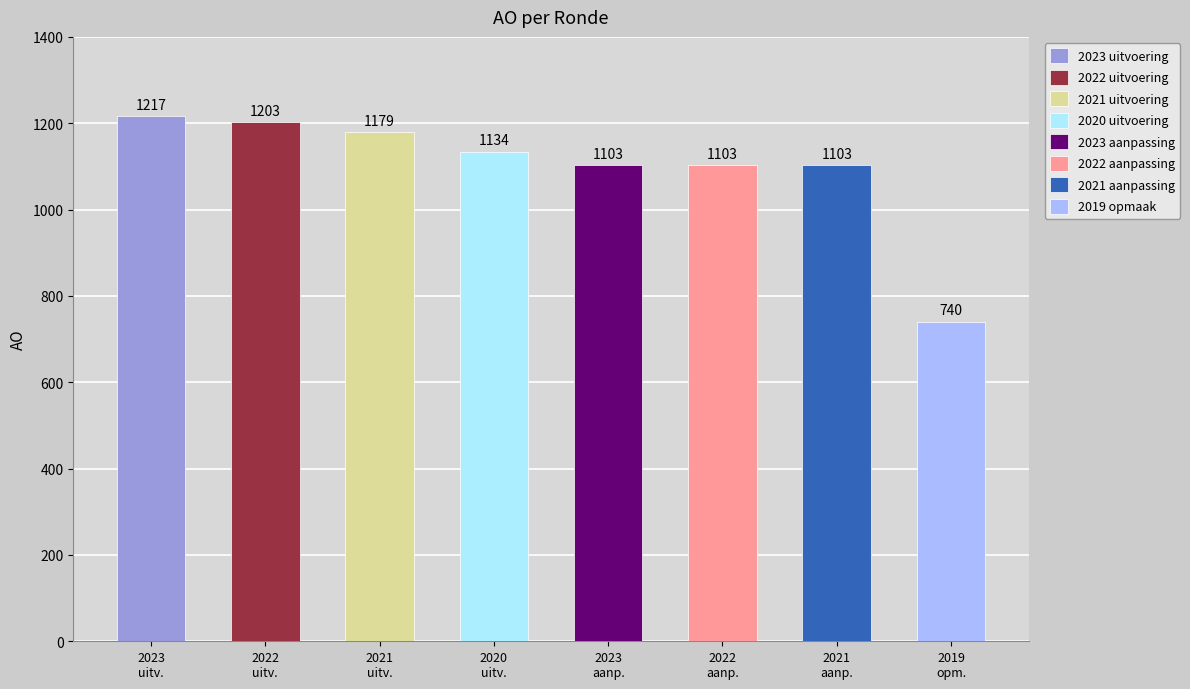

Does the chart contain stacked bars?

No